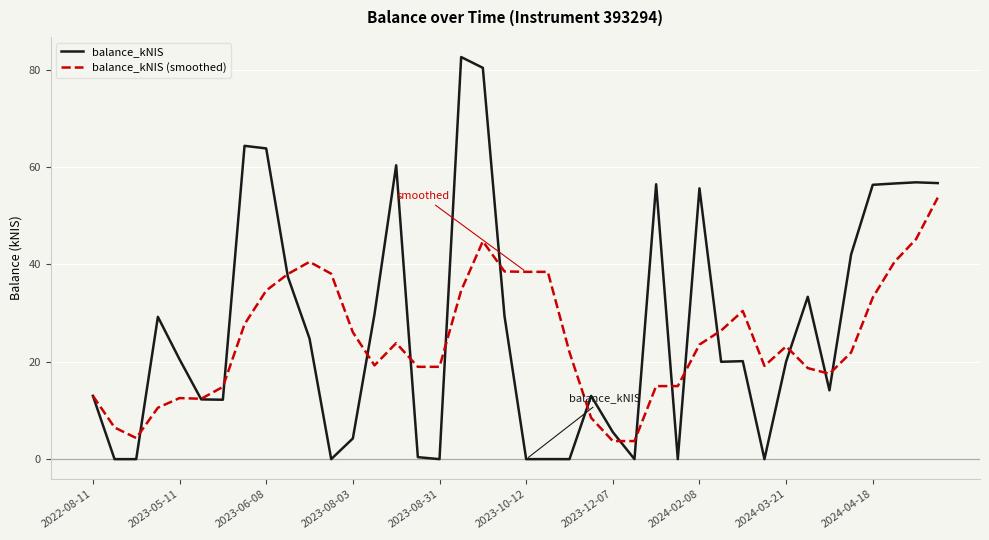

What are all the series names shown in the legend?

balance_kNIS, balance_kNIS (smoothed)